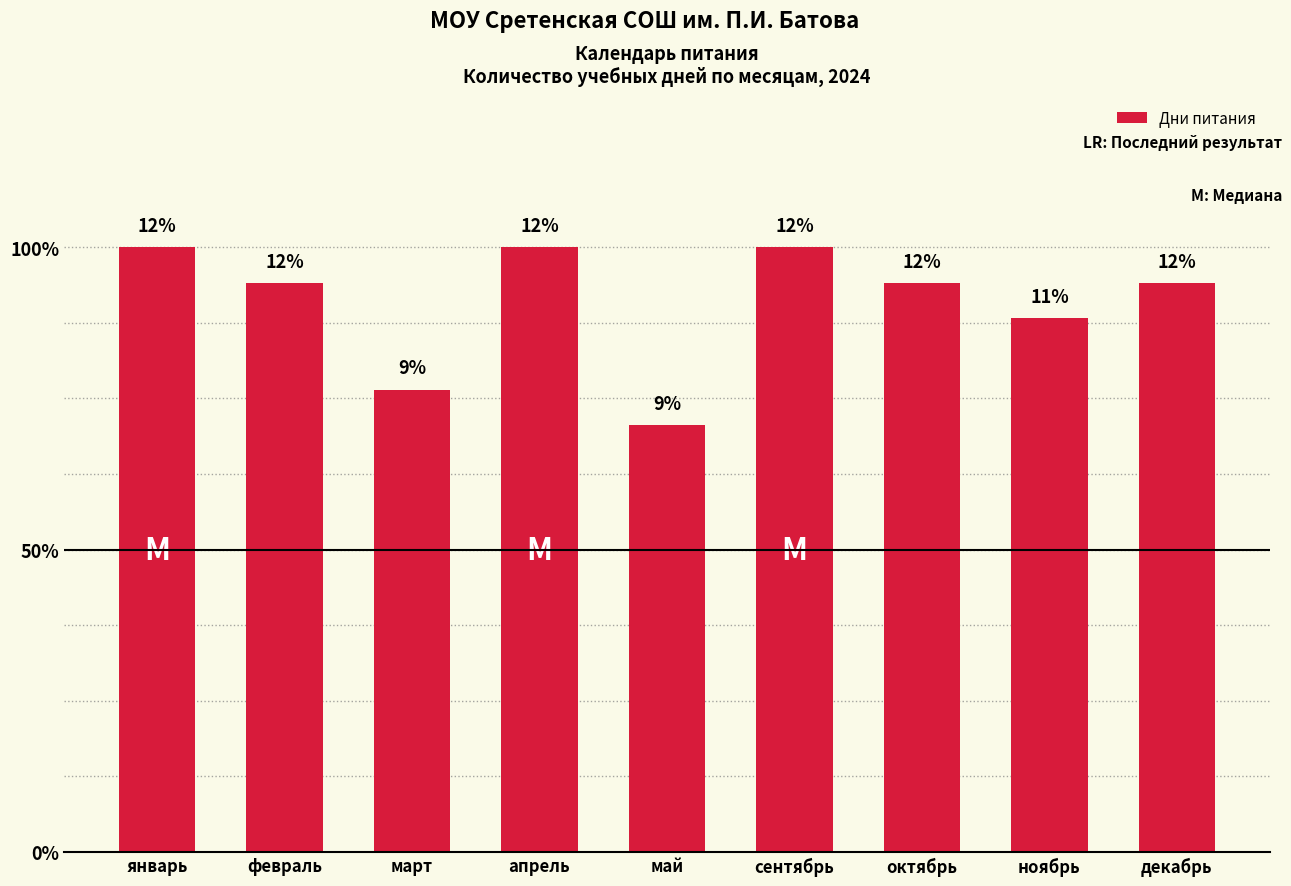

At which label is the value closest to 14?

март